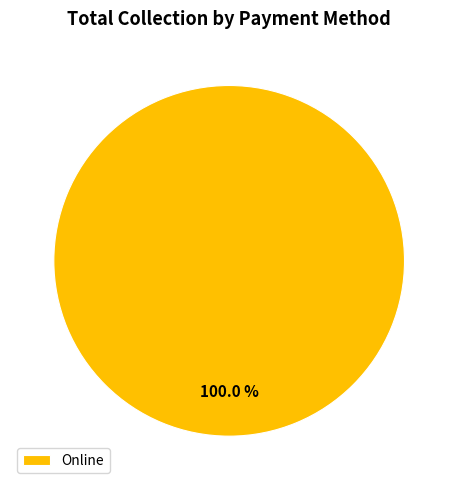

How many slices are in this pie chart?

1